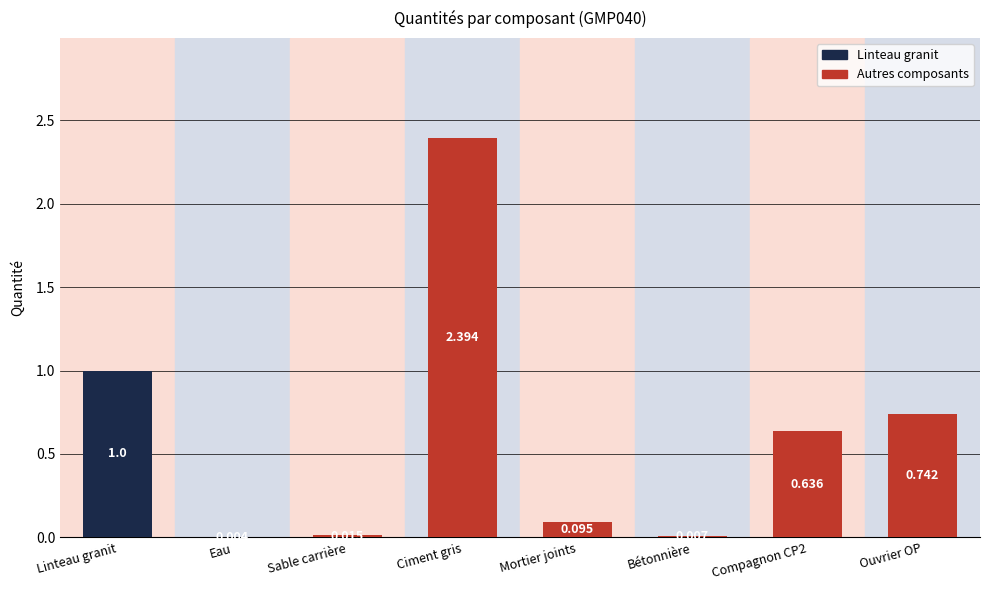

What is the sum of all values?

4.9